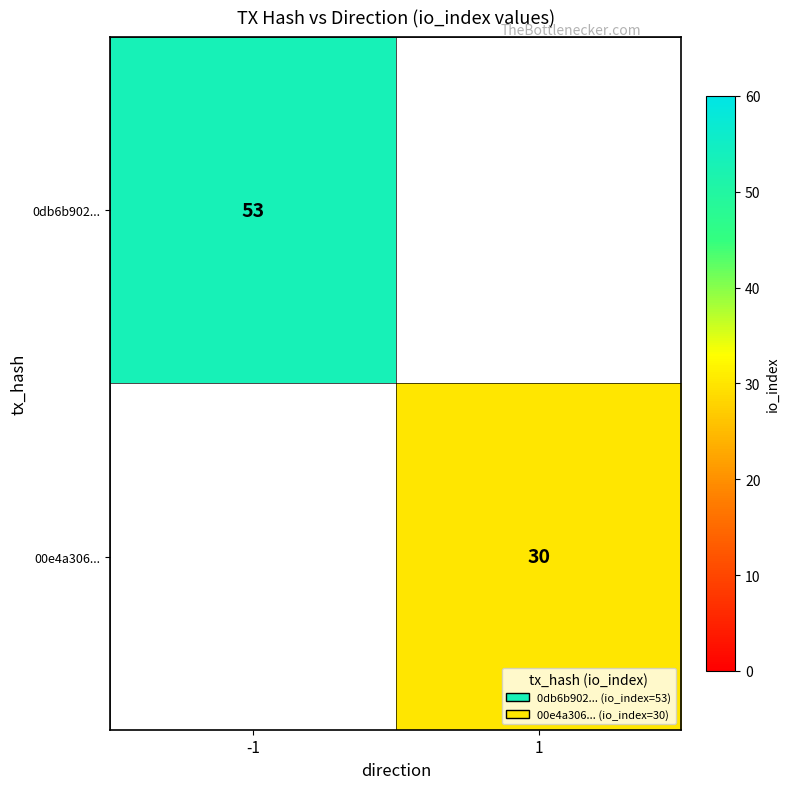

Is it true that 0db6b902... equals 15 at -1?

False